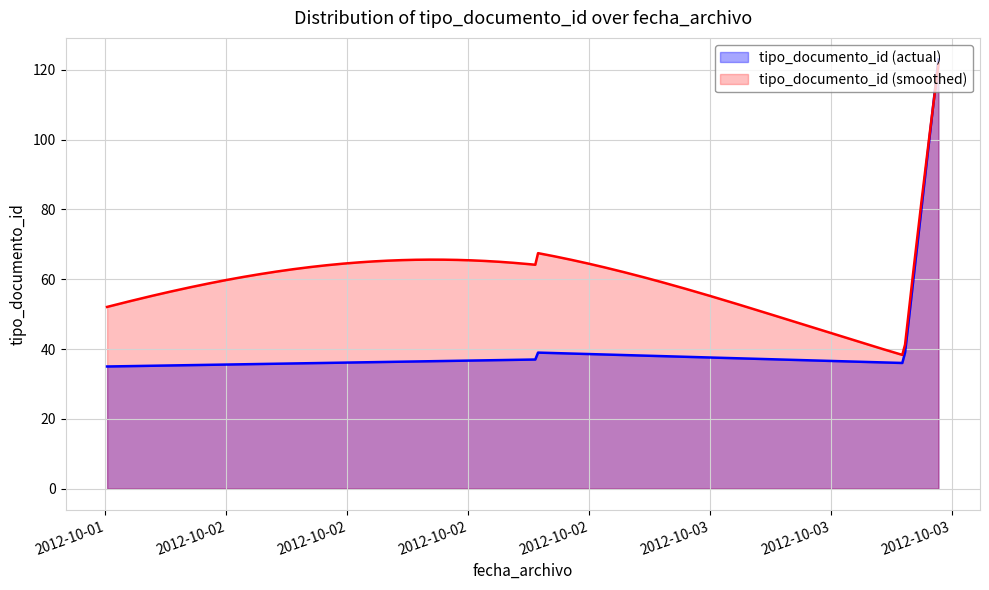

List the series in order of their overall mean, highest first.

tipo_documento_id (smoothed), tipo_documento_id (actual)